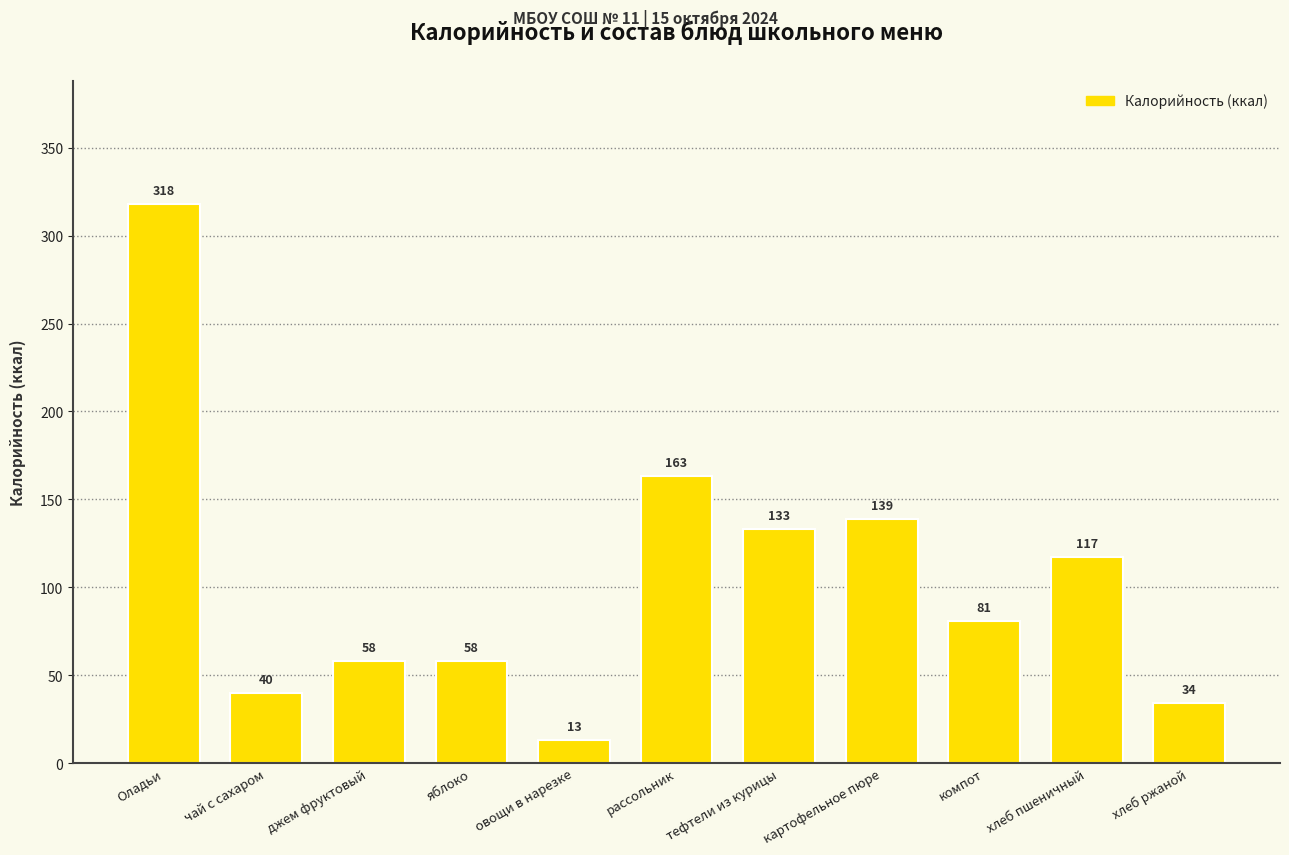

The value at овощи в нарезке is 13.0. True or false?

True